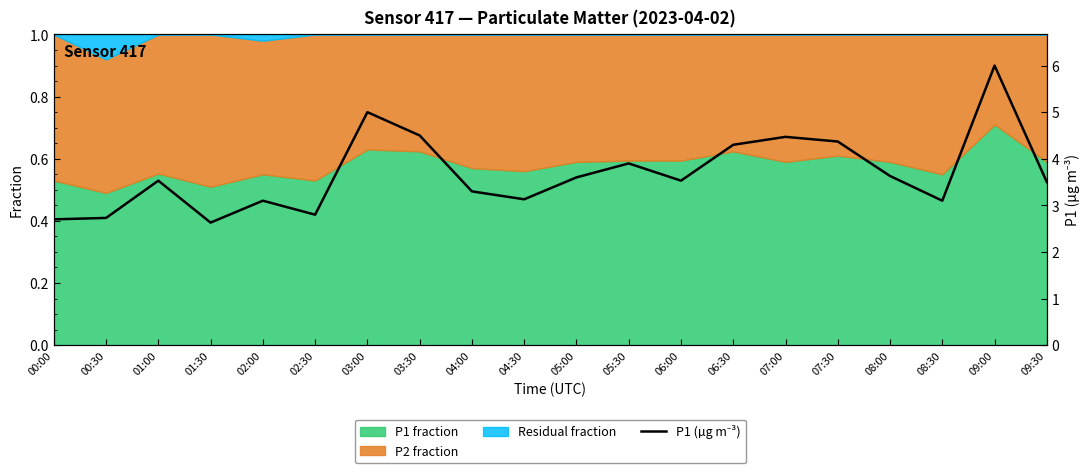

At which category does the data reach its first local peak?

01:00